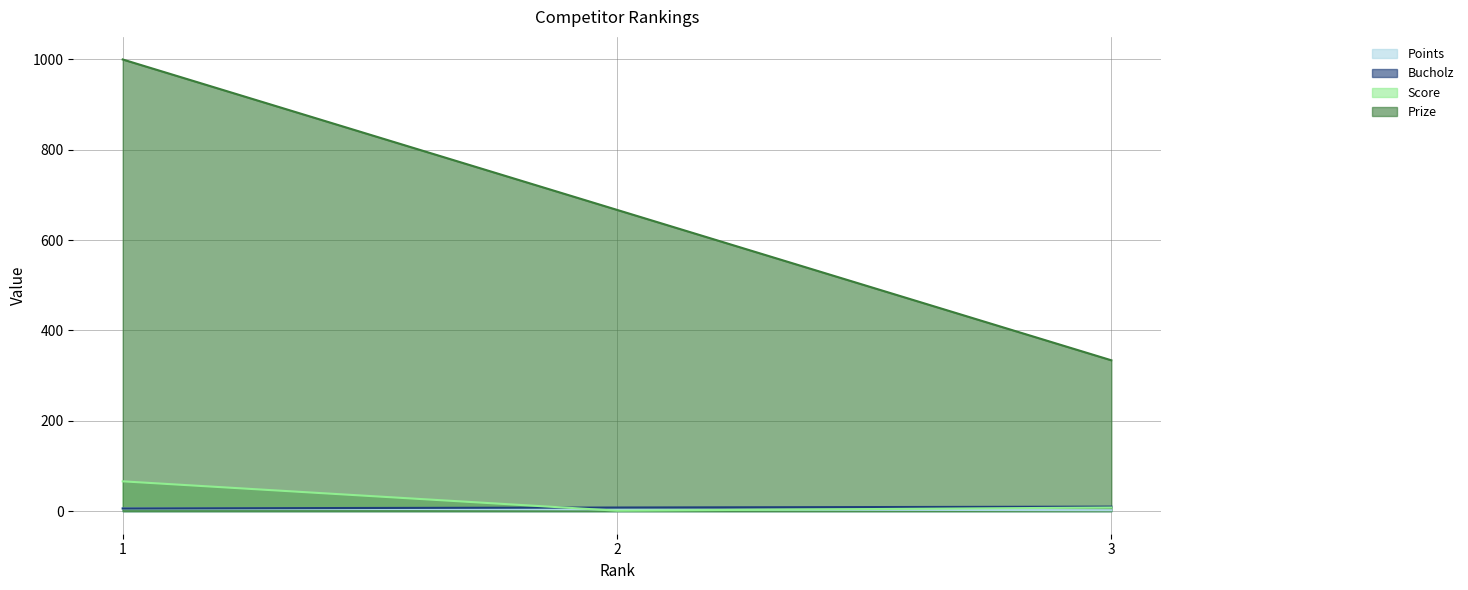

Is the value of Bucholz at 2 greater than the value of Prize at 2?

No